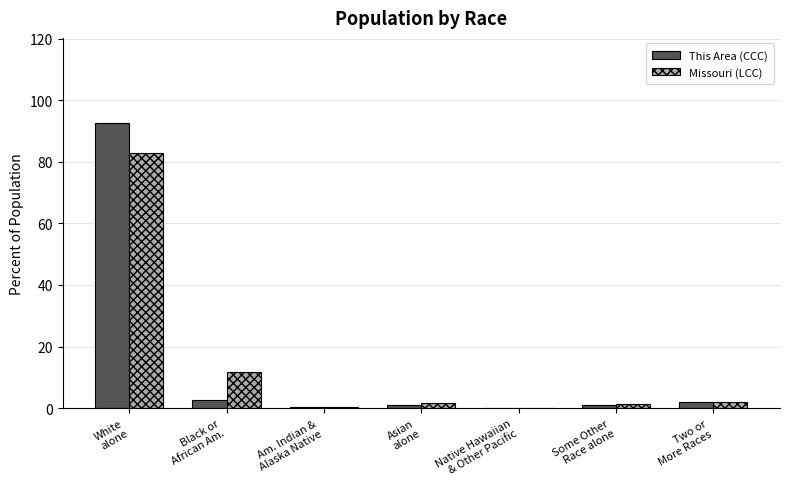

What is the greatest value displayed?

92.5